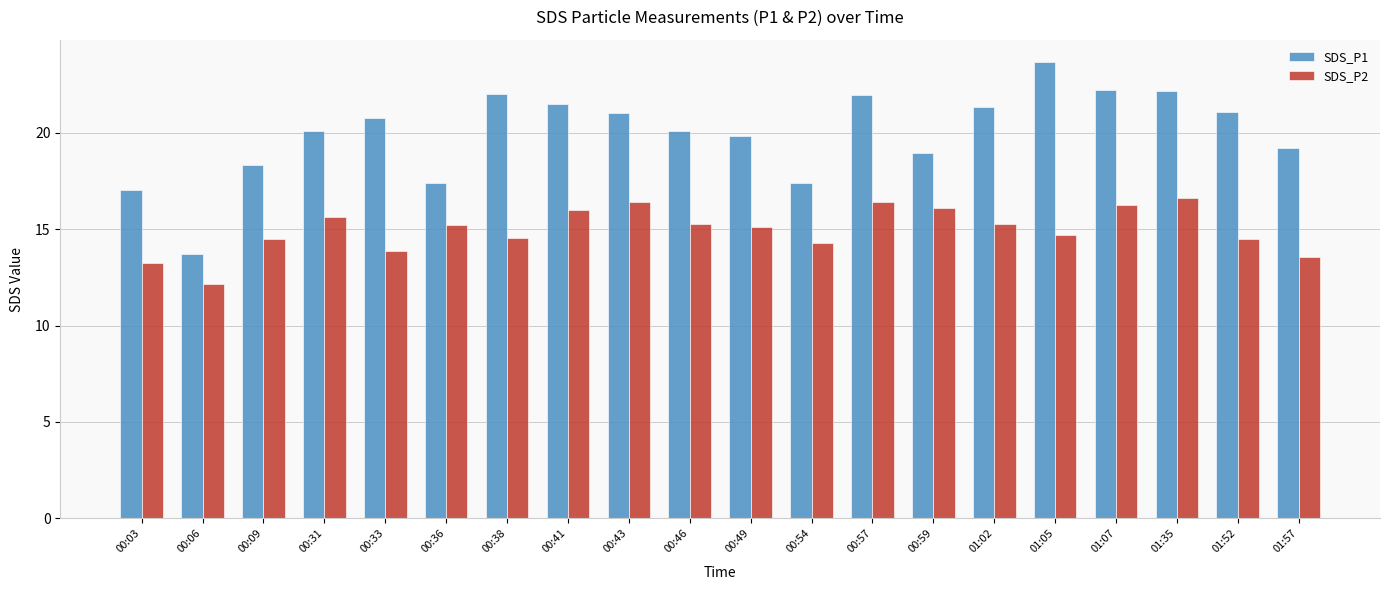

How many data points does each series have?

20